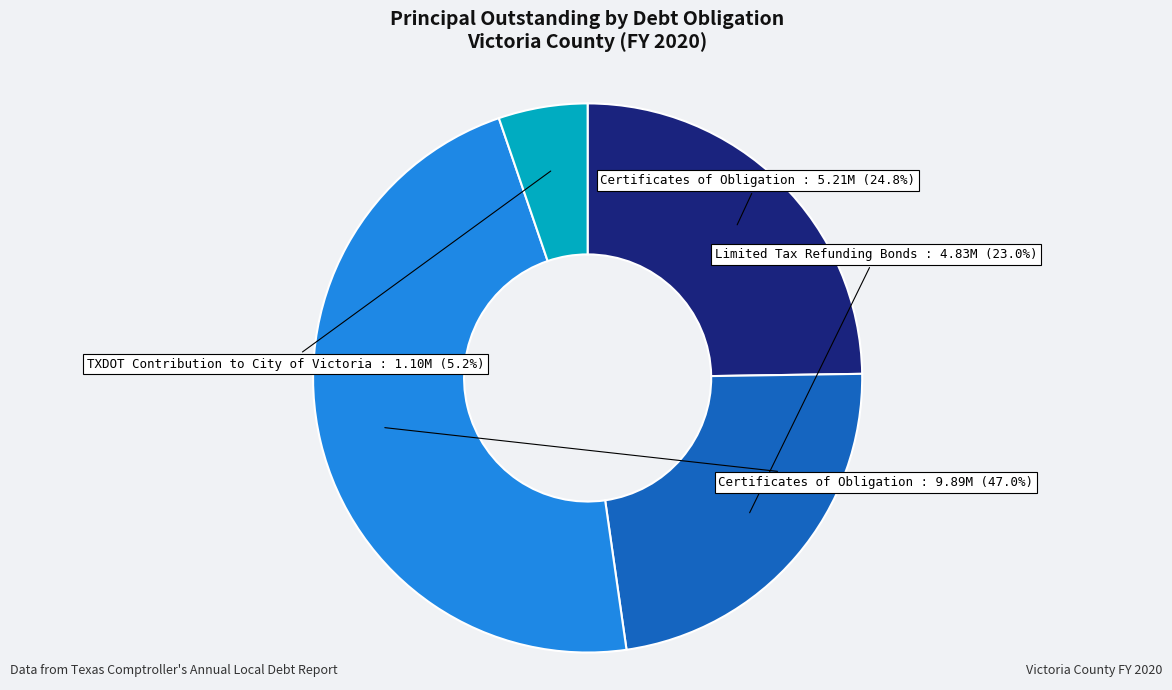

Is there any slice that represents more than half of the pie?

No